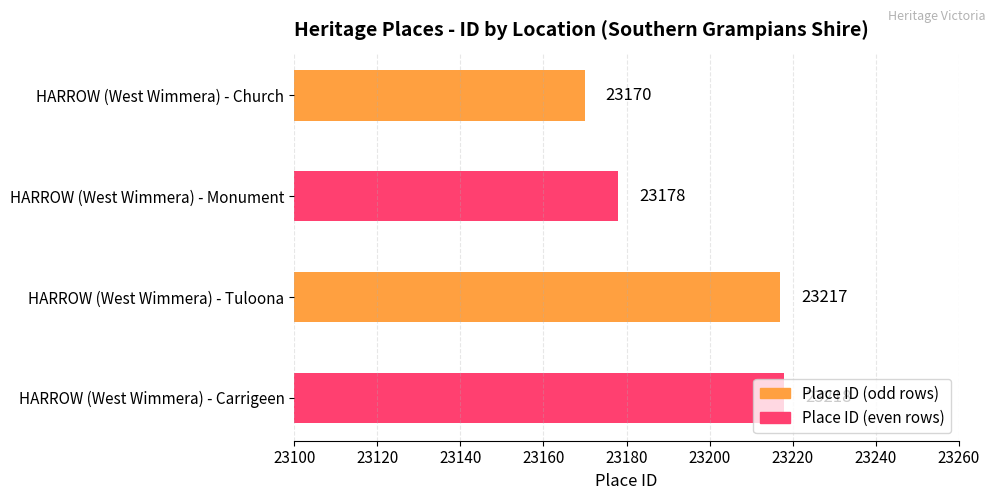

What is the maximum value shown in the chart?

23218